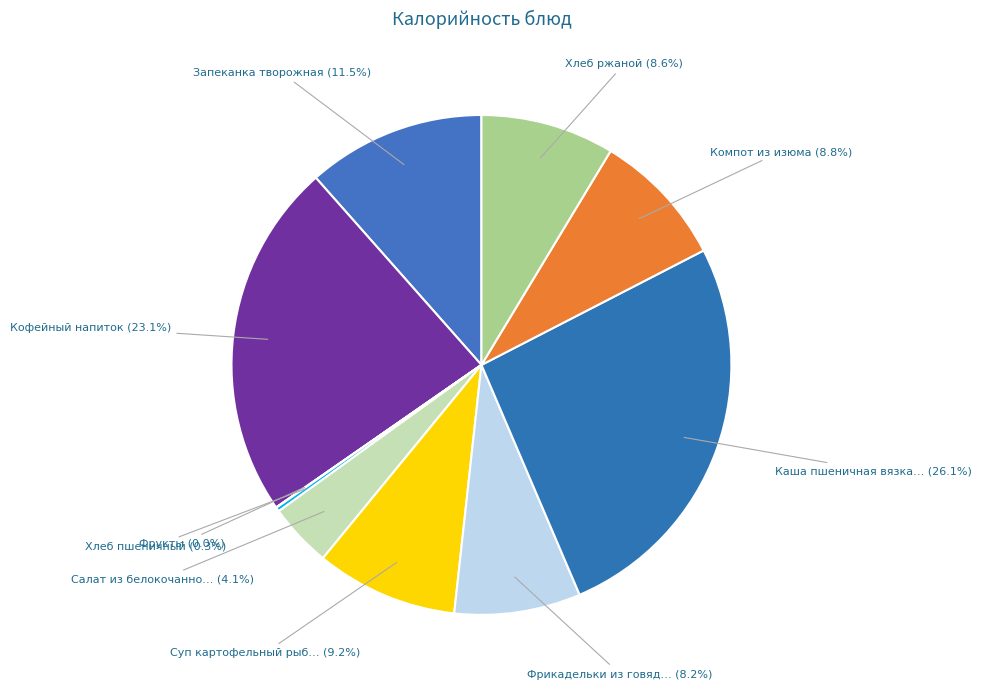

Count the number of slices in the pie.

10